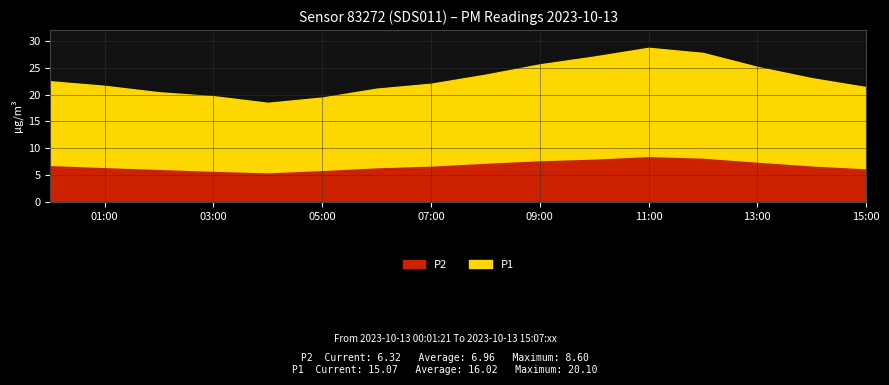

Is it true that P2 equals 6.2 at 02:00?

True